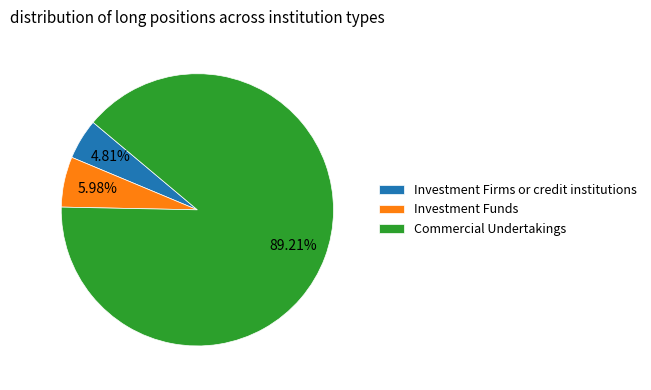

Between Investment Funds and Commercial Undertakings, which is larger?

Commercial Undertakings